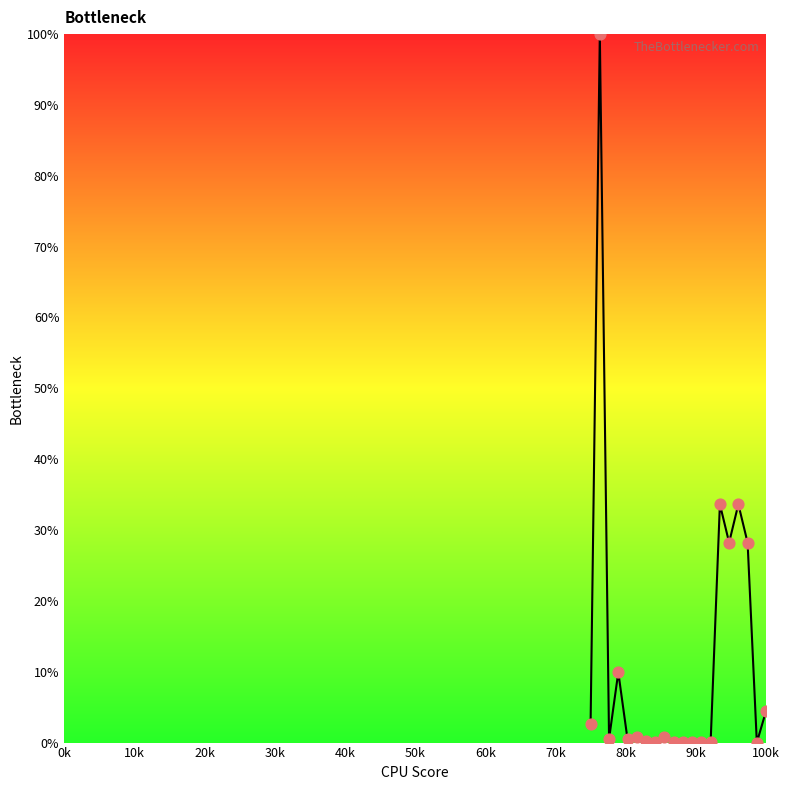

What is the greatest value displayed?

100.0